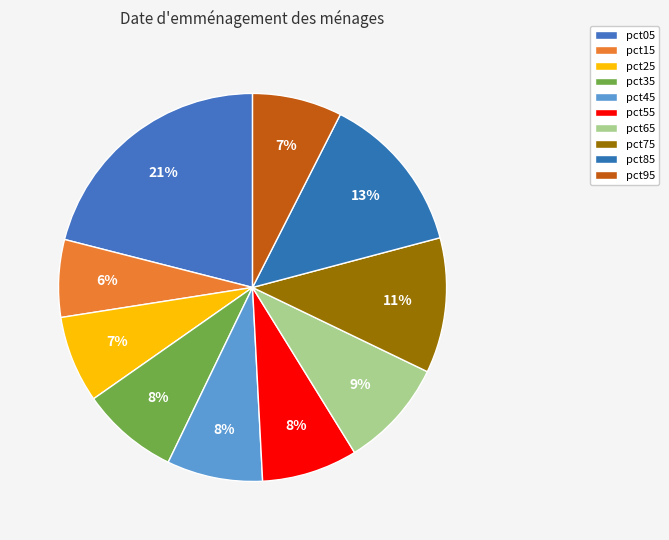

Is it true that pct35 is 8% of the pie?

True